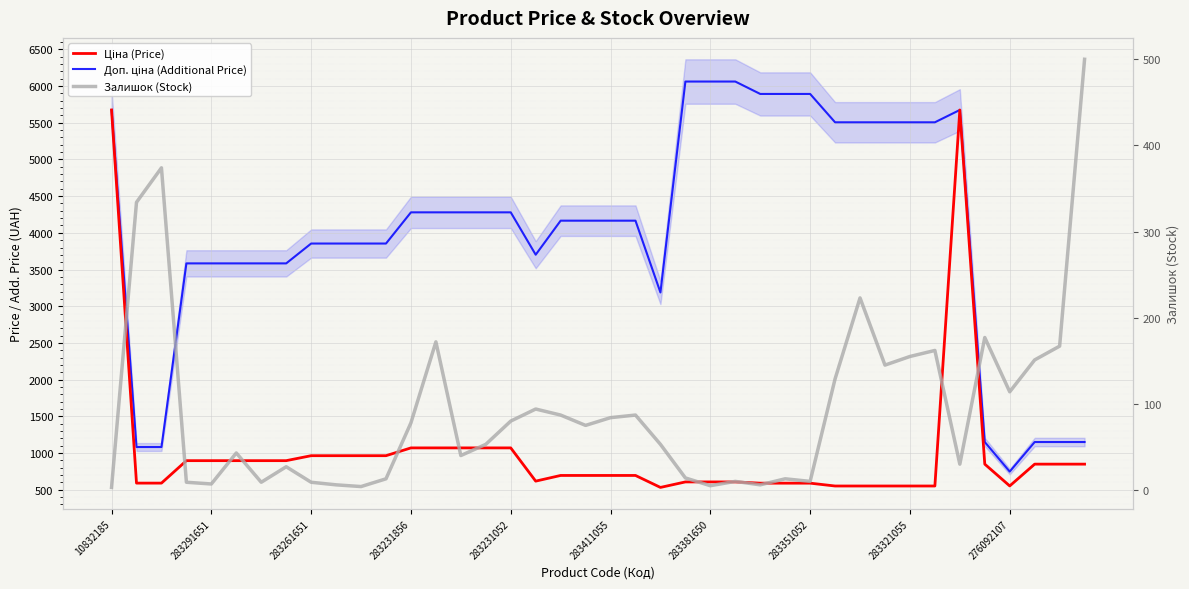

Is it true that Доп. ціна (Additional Price) equals 5673.8 at 34?

True